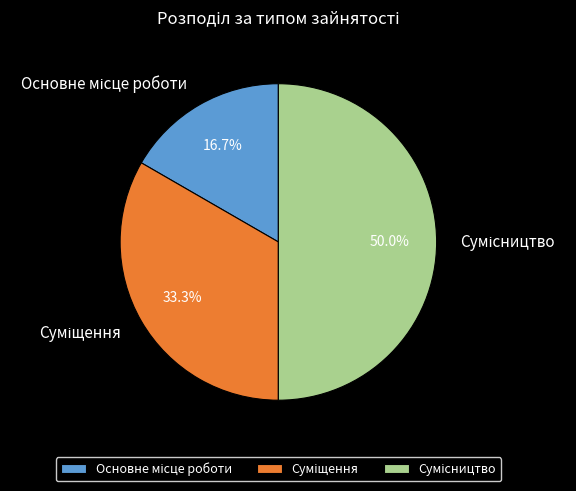

Is it true that Основне місце роботи is 17% of the pie?

True